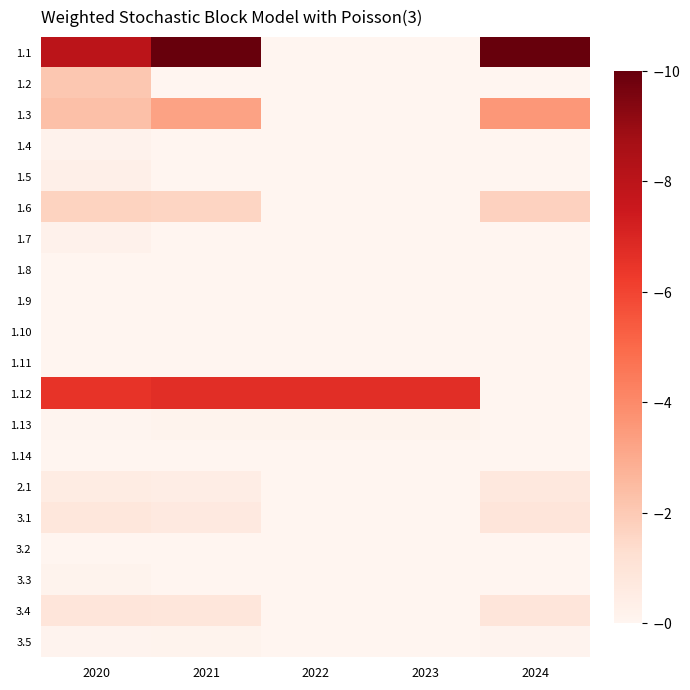

Reading right to left, list all the values displayed in this chart.

1.1: 2024=10.0	2023=0.0	2022=0.0	2021=10.0	2020=8.0
1.2: 2024=0.0	2023=0.0	2022=0.0	2021=0.0	2020=2.1
1.3: 2024=3.6	2023=0.0	2022=0.0	2021=3.2	2020=2.3
1.4: 2024=0.0	2023=0.0	2022=0.0	2021=0.0	2020=0.2
1.5: 2024=0.0	2023=0.0	2022=0.0	2021=0.0	2020=0.3
1.6: 2024=1.7	2023=0.0	2022=0.0	2021=1.6	2020=1.7
1.7: 2024=0.0	2023=0.0	2022=0.0	2021=0.0	2020=0.2
1.8: 2024=0.0	2023=0.0	2022=0.0	2021=0.0	2020=0.0
1.9: 2024=0.0	2023=0.0	2022=0.0	2021=0.0	2020=0.0
1.10: 2024=0.0	2023=0.0	2022=0.0	2021=0.0	2020=0.0
1.11: 2024=0.0	2023=0.0	2022=0.0	2021=0.0	2020=0.0
1.12: 2024=0.0	2023=6.7	2022=6.7	2021=6.7	2020=6.5
1.13: 2024=0.0	2023=0.1	2022=0.1	2021=0.1	2020=0.1
1.14: 2024=0.0	2023=0.0	2022=0.0	2021=0.0	2020=0.0
2.1: 2024=0.8	2023=0.0	2022=0.0	2021=0.5	2020=0.5
3.1: 2024=0.9	2023=0.0	2022=0.0	2021=0.7	2020=0.8
3.2: 2024=0.0	2023=0.0	2022=0.0	2021=0.0	2020=0.0
3.3: 2024=0.0	2023=0.0	2022=0.0	2021=0.0	2020=0.1
3.4: 2024=0.9	2023=0.0	2022=0.0	2021=0.9	2020=0.9
3.5: 2024=0.1	2023=0.0	2022=0.0	2021=0.1	2020=0.1